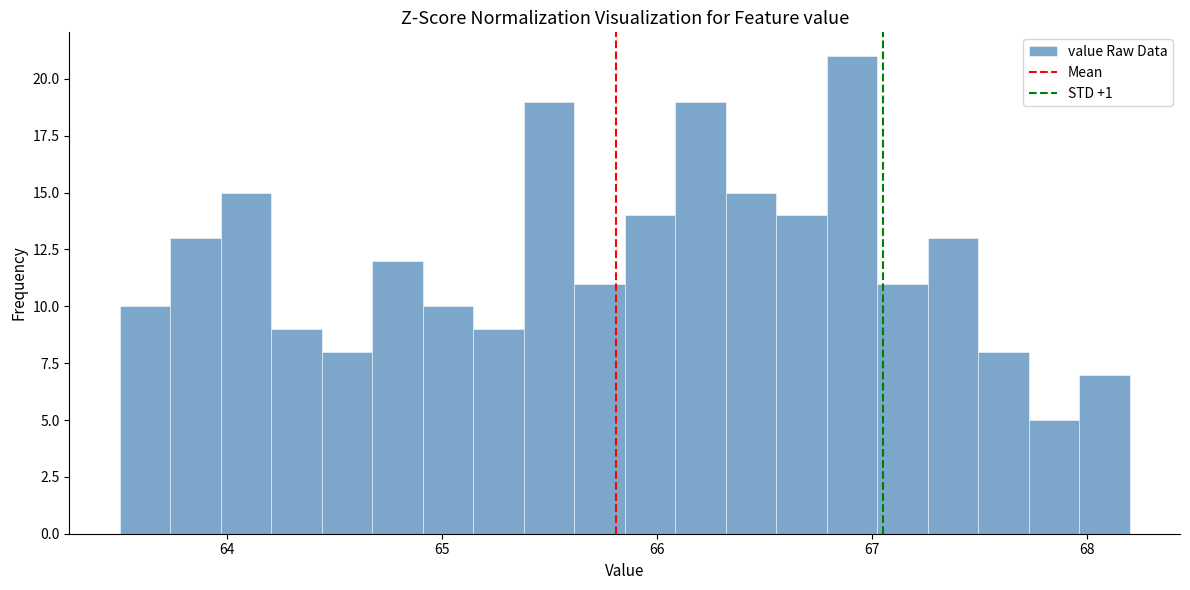

Around what value on the x-axis is the tallest bar? Give the approximate position of its centre, as read against the axis.

66.9